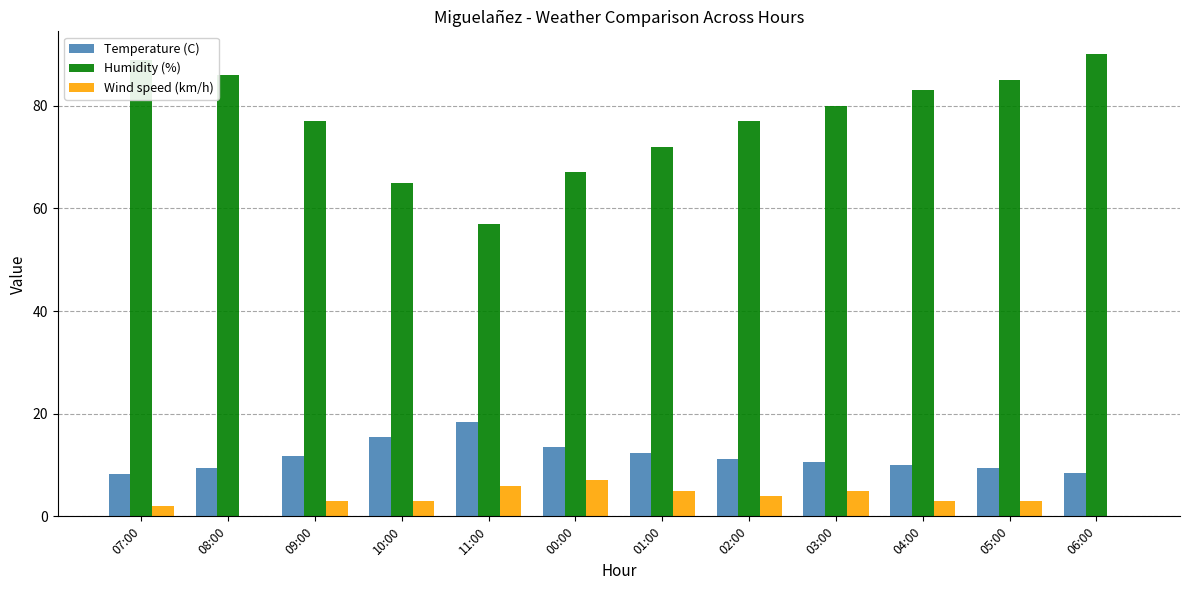

True or false: Temperature (C) has a value of 10.5 at 03:00.

True